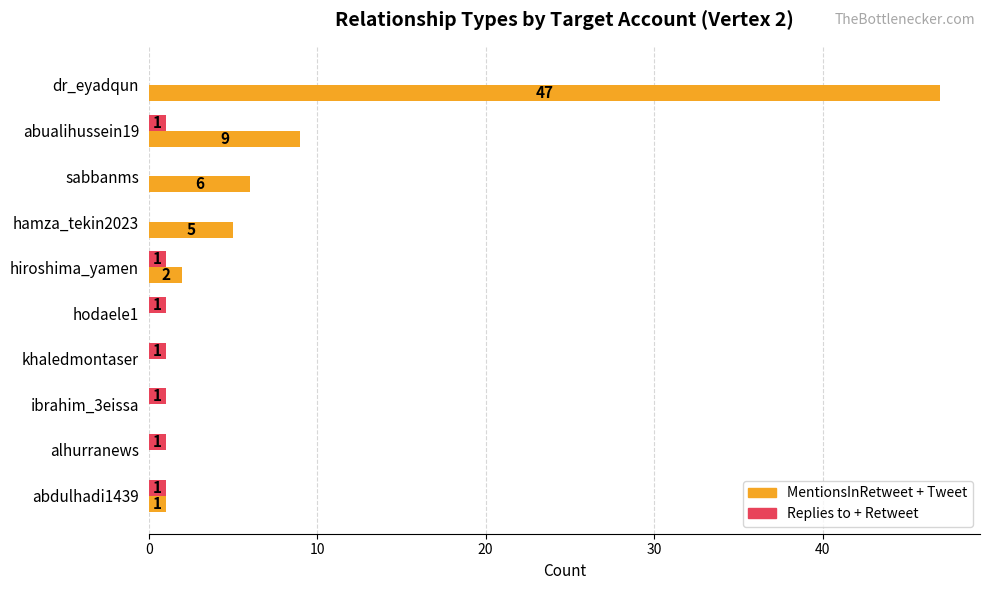

At which label does MentionsInRetweet + Tweet reach its peak?

dr_eyadqun